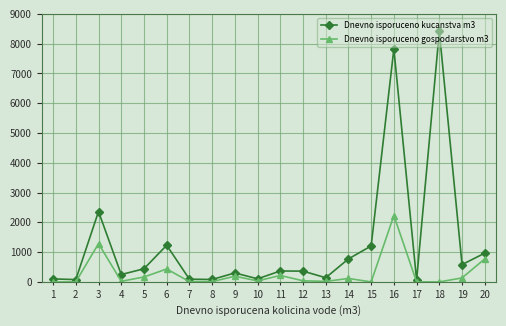

Does the chart have visible grid lines?

Yes